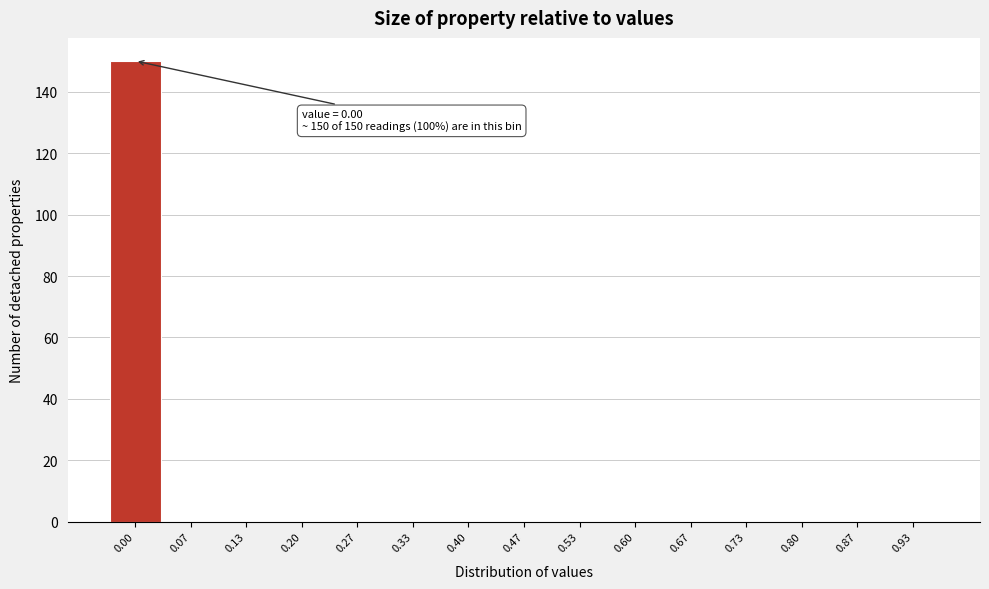

Reading left to right, extract all data points from this chart.

0.00=150	0.07=0	0.13=0	0.20=0	0.27=0	0.33=0	0.40=0	0.47=0	0.53=0	0.60=0	0.67=0	0.73=0	0.80=0	0.87=0	0.93=0